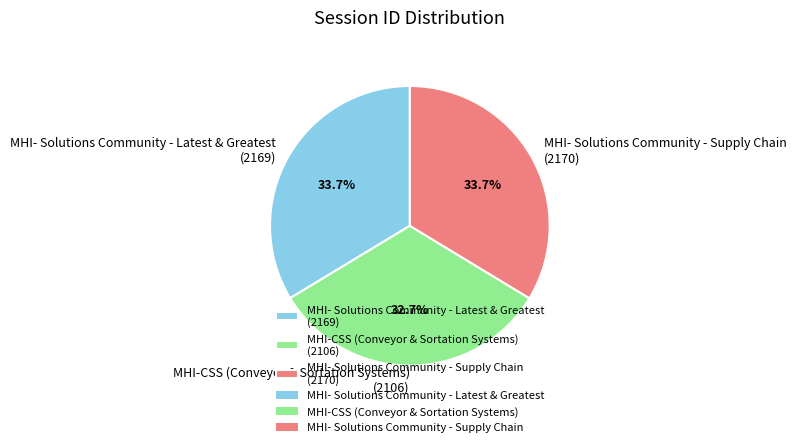

Does MHI-CSS (Conveyor & Sortation Systems) (2106) account for over 50% of the chart?

No